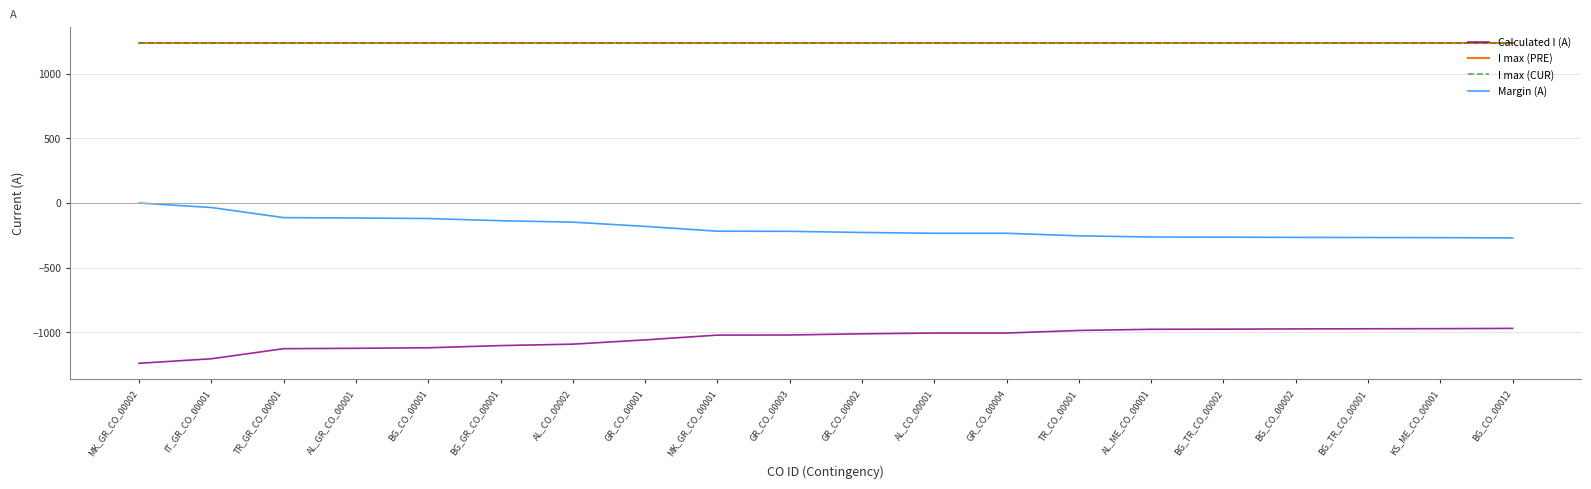

Is it true that Calculated I (A) equals -974 at BG_CO_00002?

True